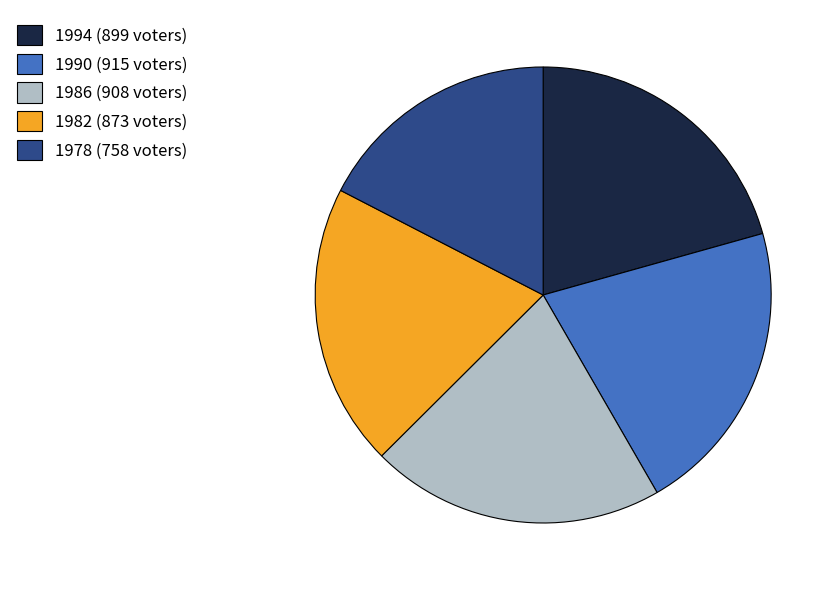

How many slices are in this pie chart?

5